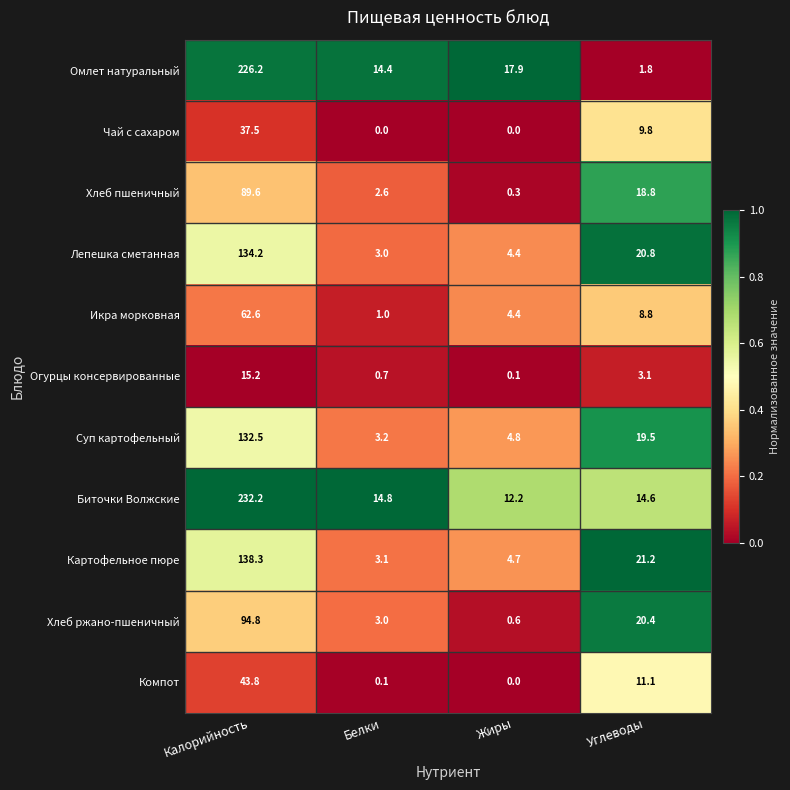

Which series has the largest total across all categories?

Биточки Волжские